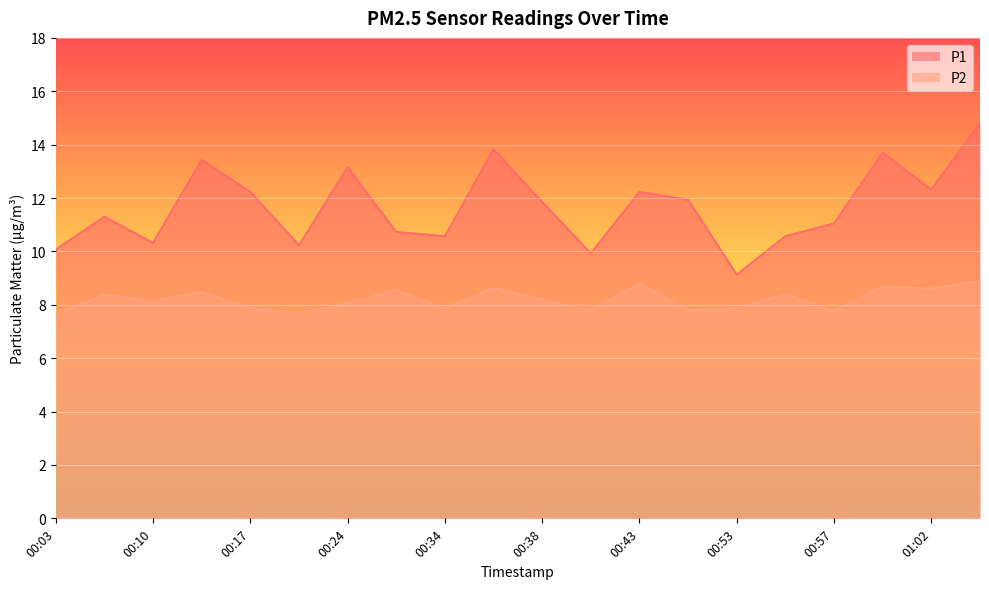

The P2 series shows 8.1 at 00:10. True or false?

True